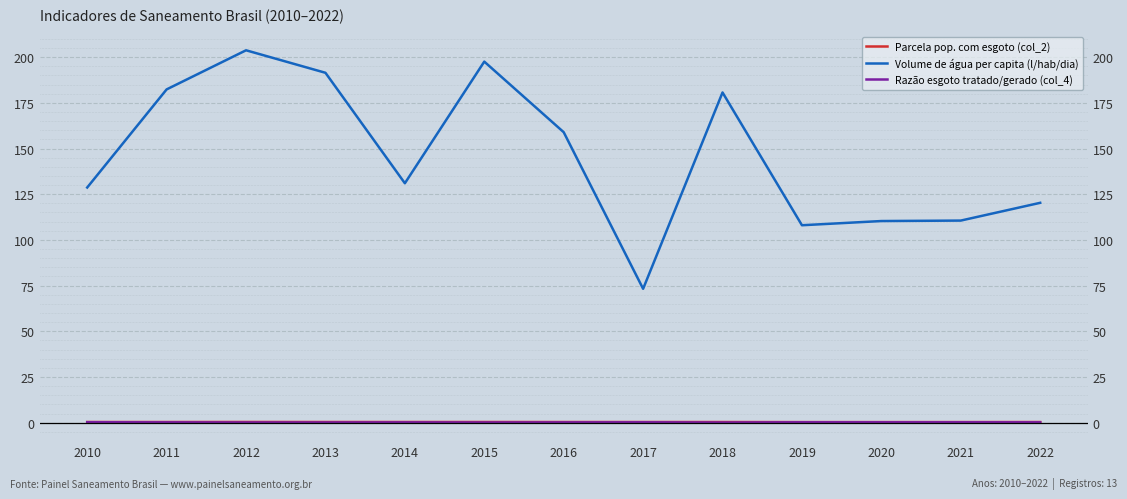

What are all the series names shown in the legend?

Parcela pop. com esgoto (col_2), Volume de água per capita (l/hab/dia), Razão esgoto tratado/gerado (col_4)